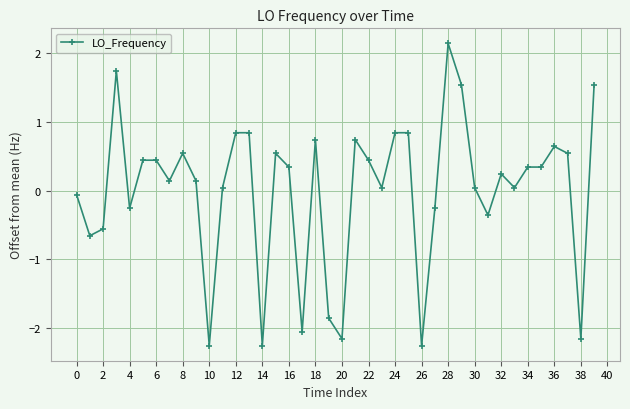

What is the value of the 22nd point from the left?

0.7